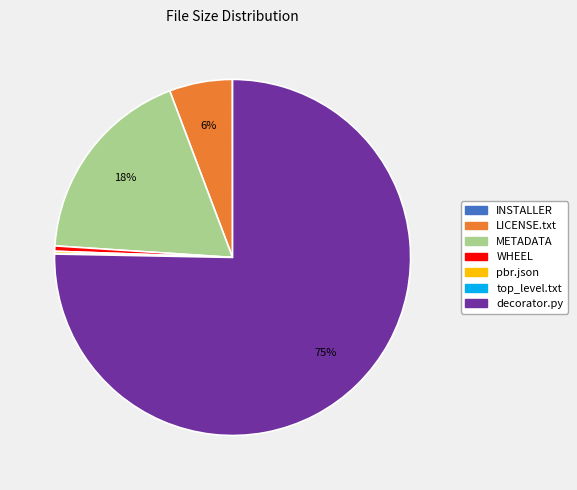

The decorator.py slice represents 86% of the pie. True or false?

False